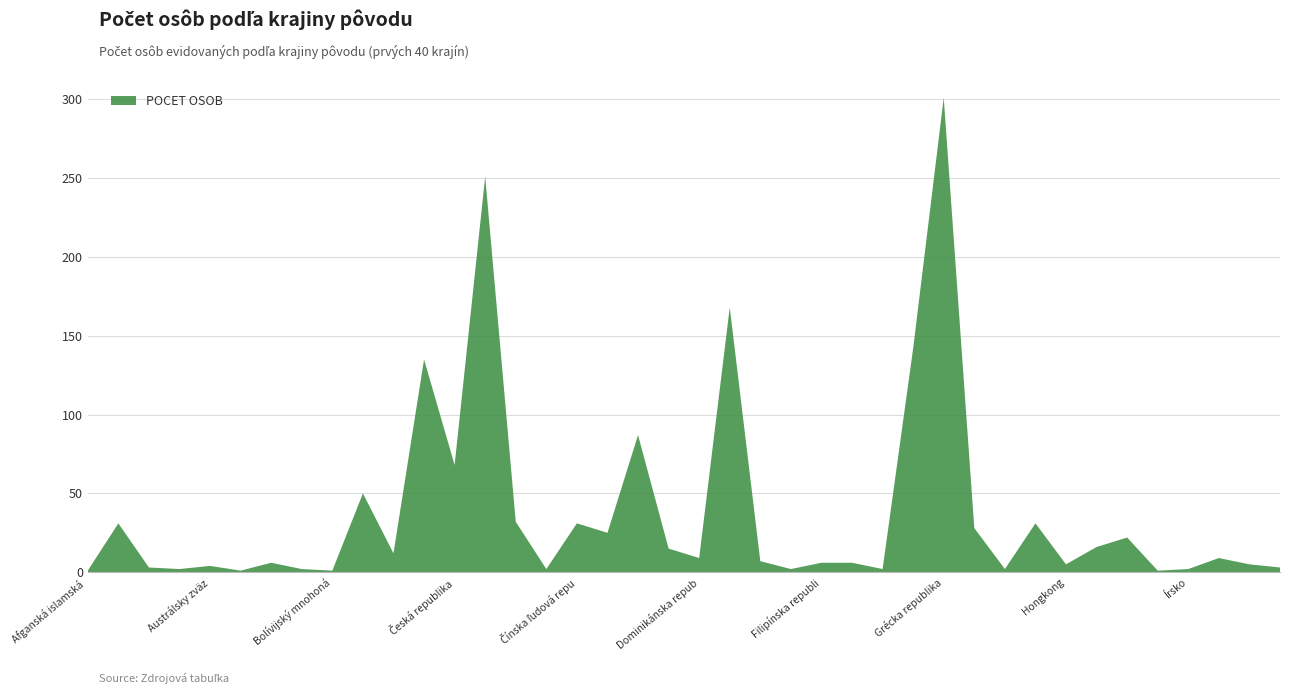

Reading left to right, extract all data points from this chart.

Afganská islamská republika=1	Albánska republika=31	Argentínska republika=3	Arménska republika=2	Austrálsky zväz=4	Azerbajdžanská republika=1	Belgické kráľovstvo=6	Bieloruská republika=2	Bolívijský mnohonárodný štát=1	Bosna a Hercegovina=50	Brazílska federatívna republika=12	Bulharská republika=135	Česká republika=68	Chorvátska republika=251	Čierna Hora=32	Čilská republika=2	Čínska ľudová republika=31	Čínska republika=25	Cyperská republika=87	Dánske kráľovstvo=15	Dominikánska republika=9	Egyptská arabská republika=168	Ekvádorská republika=7	Estónska republika=2	Filipínska republika=6	Fínska republika=6	Francúzska Guyana=2	Francúzska republika=142	Grécka republika=301	Gruzínsko=28	Guatemalská republika=2	Holandské kráľovstvo=31	Hongkong=5	Indická republika=16	Indonézska republika=22	Iracká republika=1	Írsko=2	Islandská republika=9	Izraelský štát=5	Jamajka=3